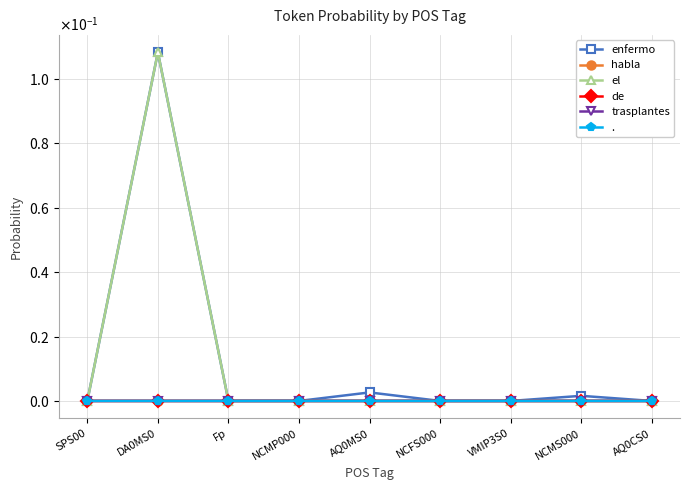

True or false: trasplantes and de cross at least once.

False